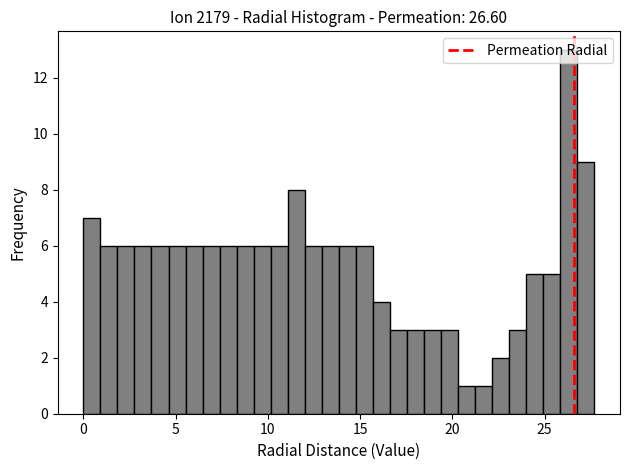

Read against the x-axis, roughly where is the centre of the tallest bar?

26.5